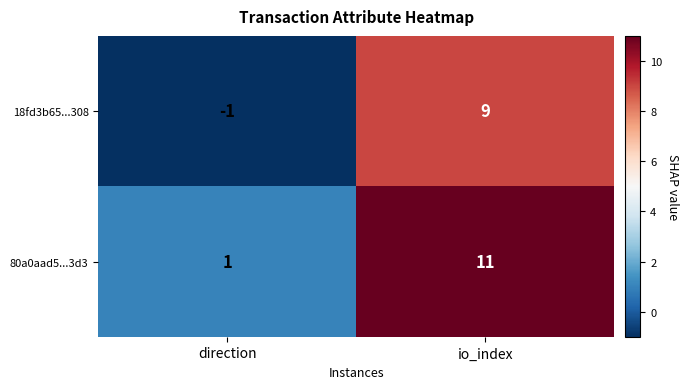

What is the difference between the maximum and minimum values in the 18fd3b65...308 series?

10